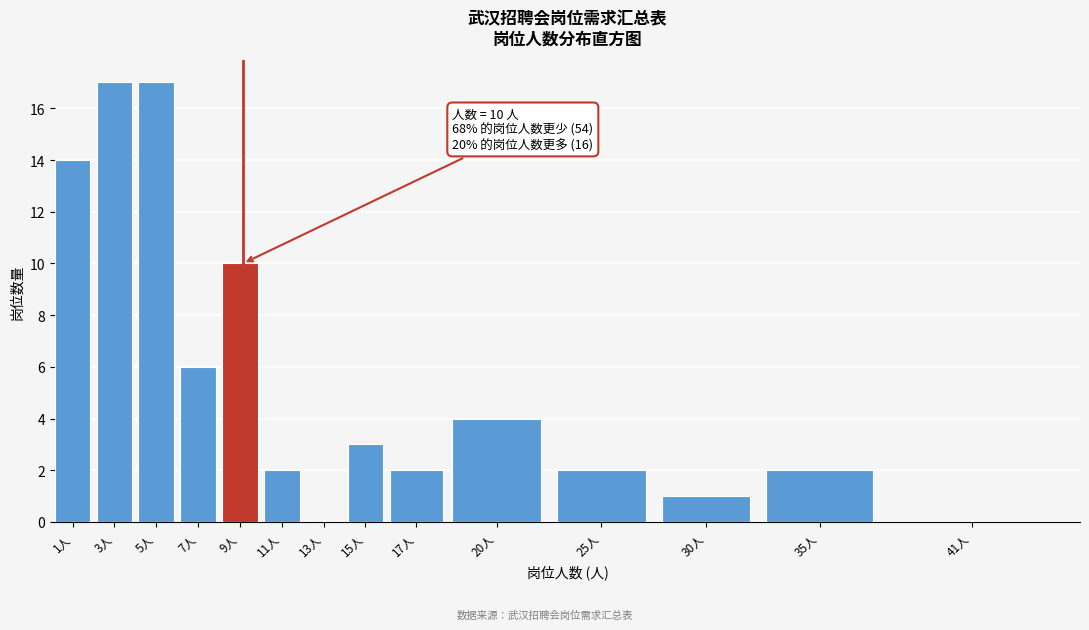

Reading right to left, what are all the values shown in this chart?

41人=0	35人=2	30人=1	25人=2	20人=4	17人=2	15人=3	13人=0	11人=2	9人=10	7人=6	5人=17	3人=17	1人=14